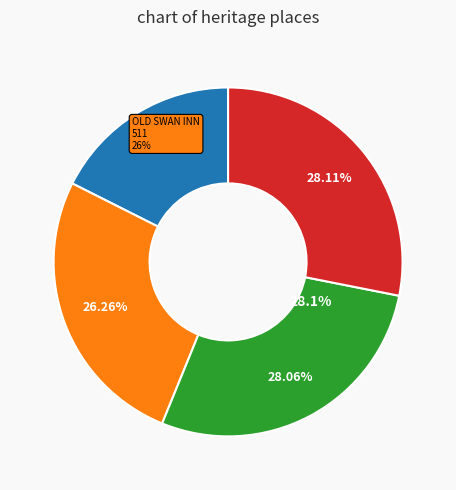

Is there a majority slice in this chart?

No